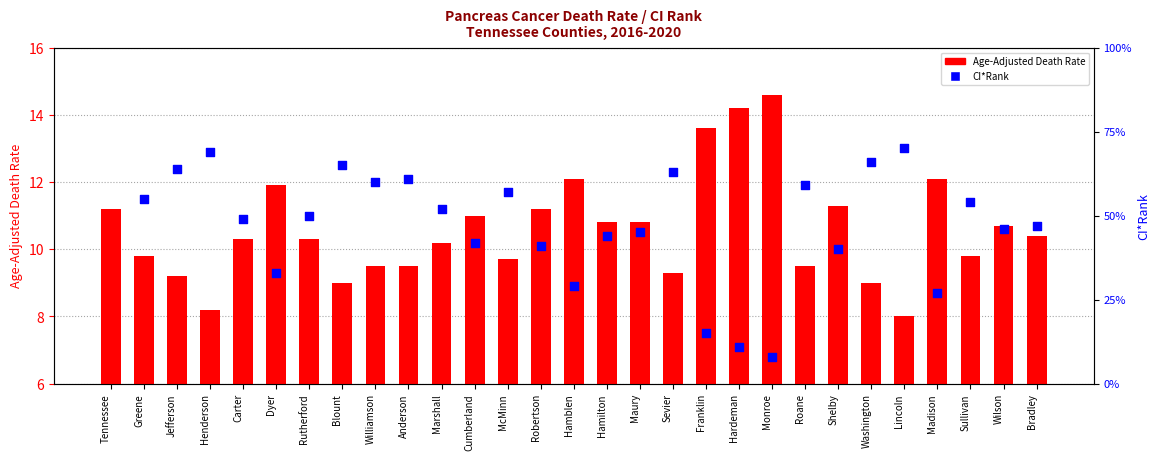

Which series contains the lowest Y value?

Age-Adjusted Death Rate